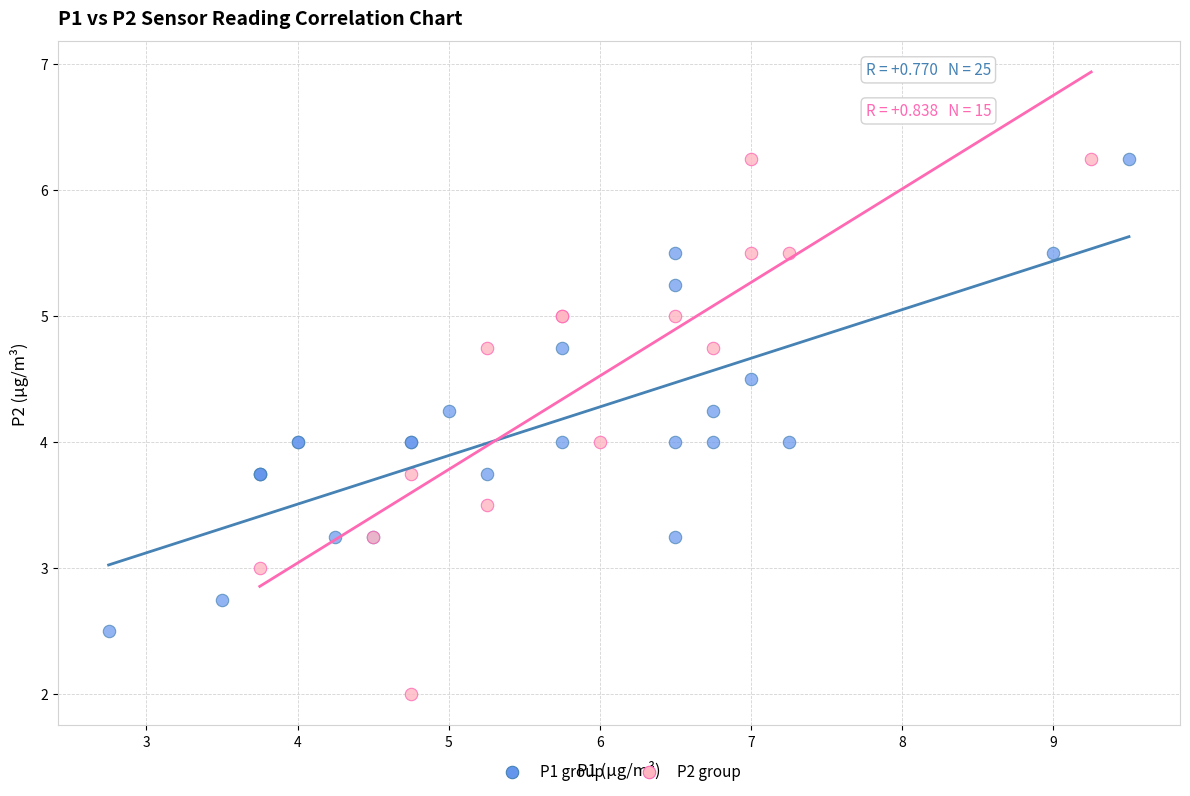

What are all the series names shown in the legend?

P1 group, P2 group